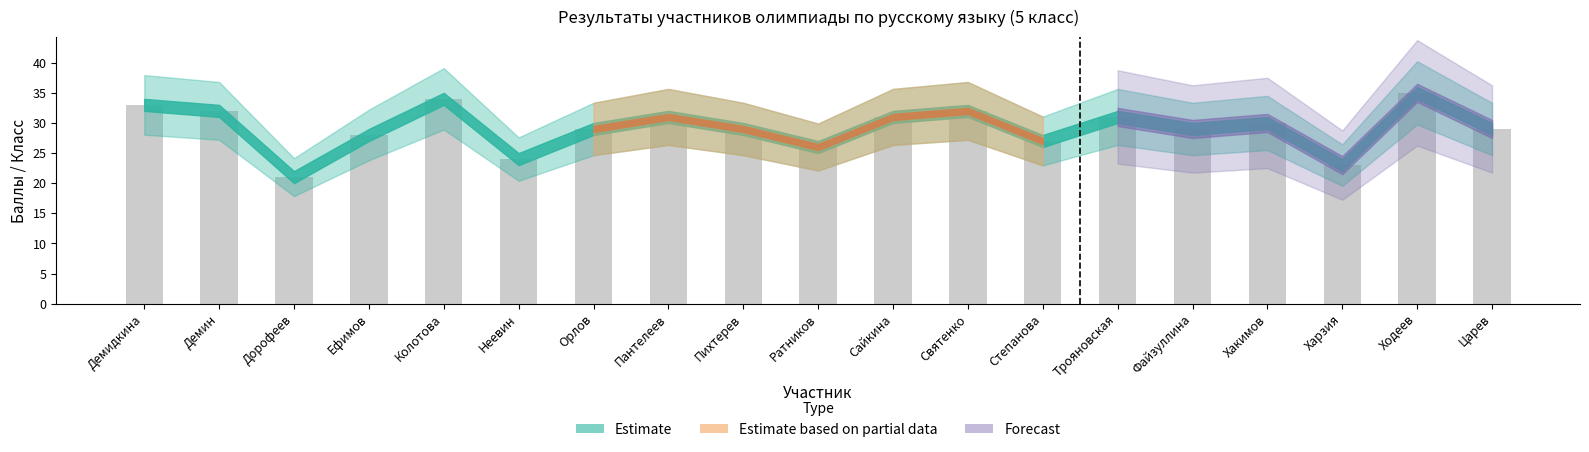

What is the approximate value at Пихтерев?

29